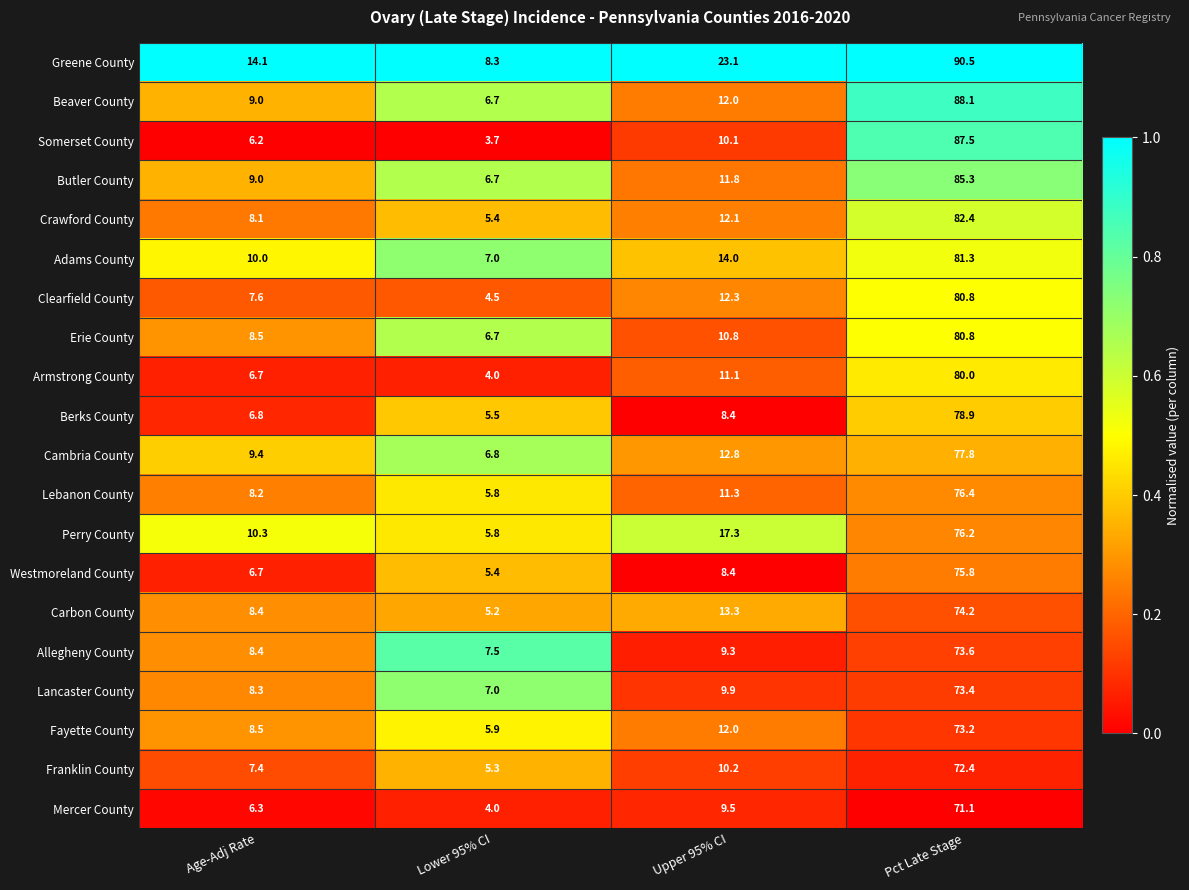

What is the maximum value shown in the chart?

90.5